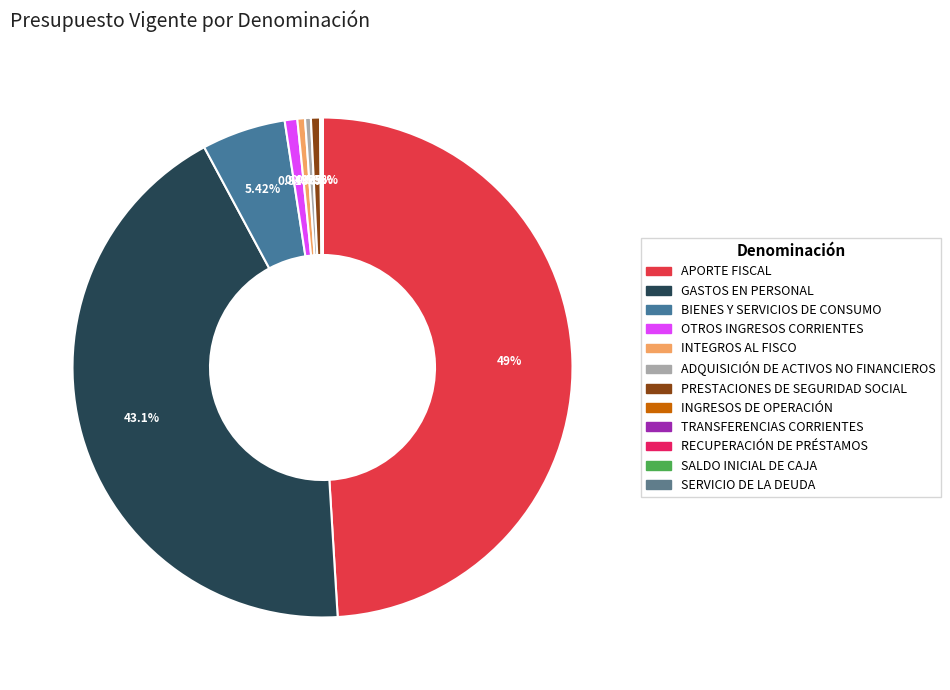

What is the change in value from GASTOS EN PERSONAL to SALDO INICIAL DE CAJA?

-4761449